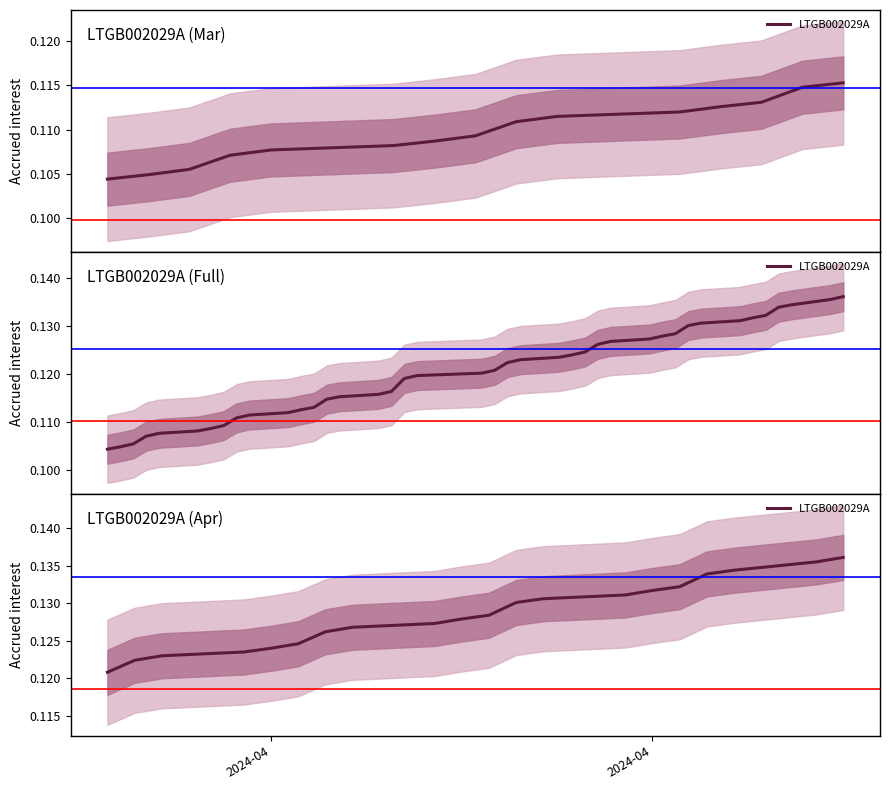

Count the number of data series in this chart.

1